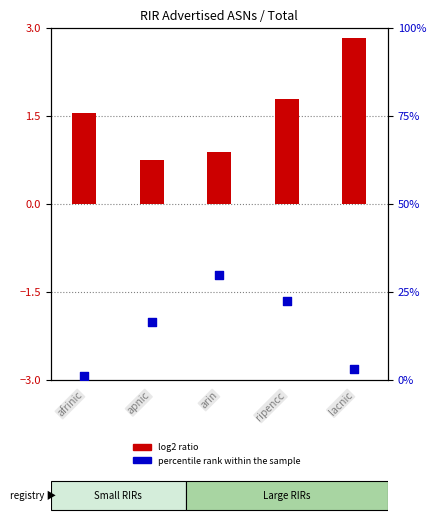

What is the total value across all series at apnic?

17.3